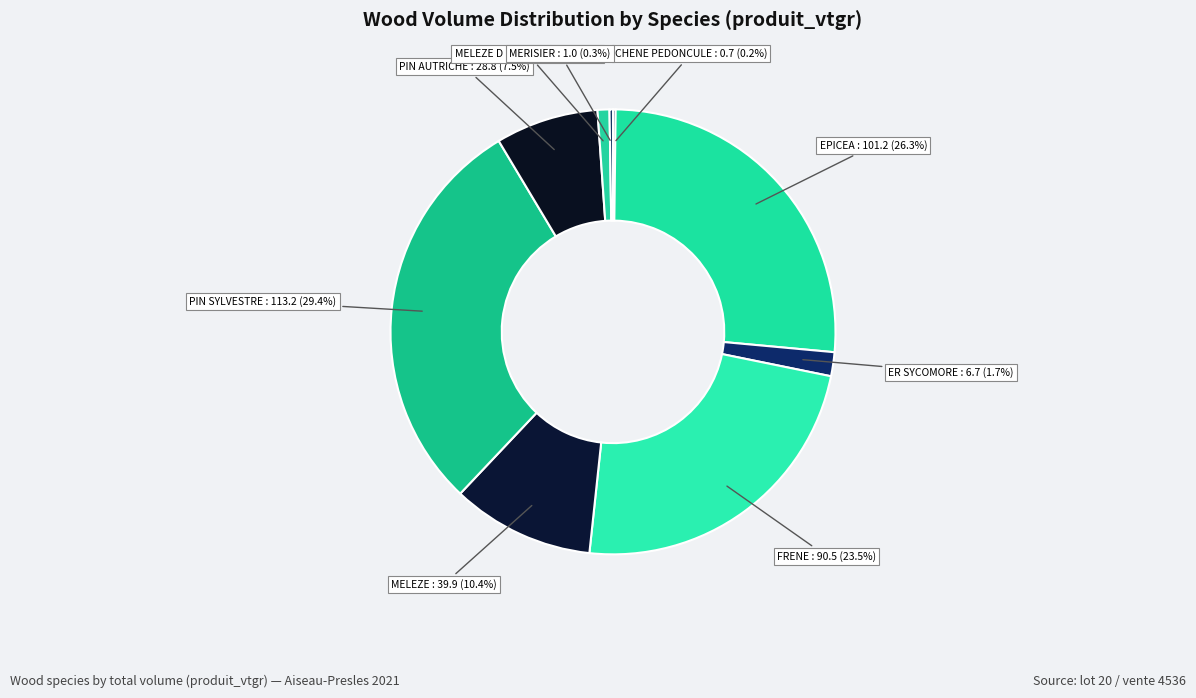

Which slice is the largest?

PIN SYLVESTRE